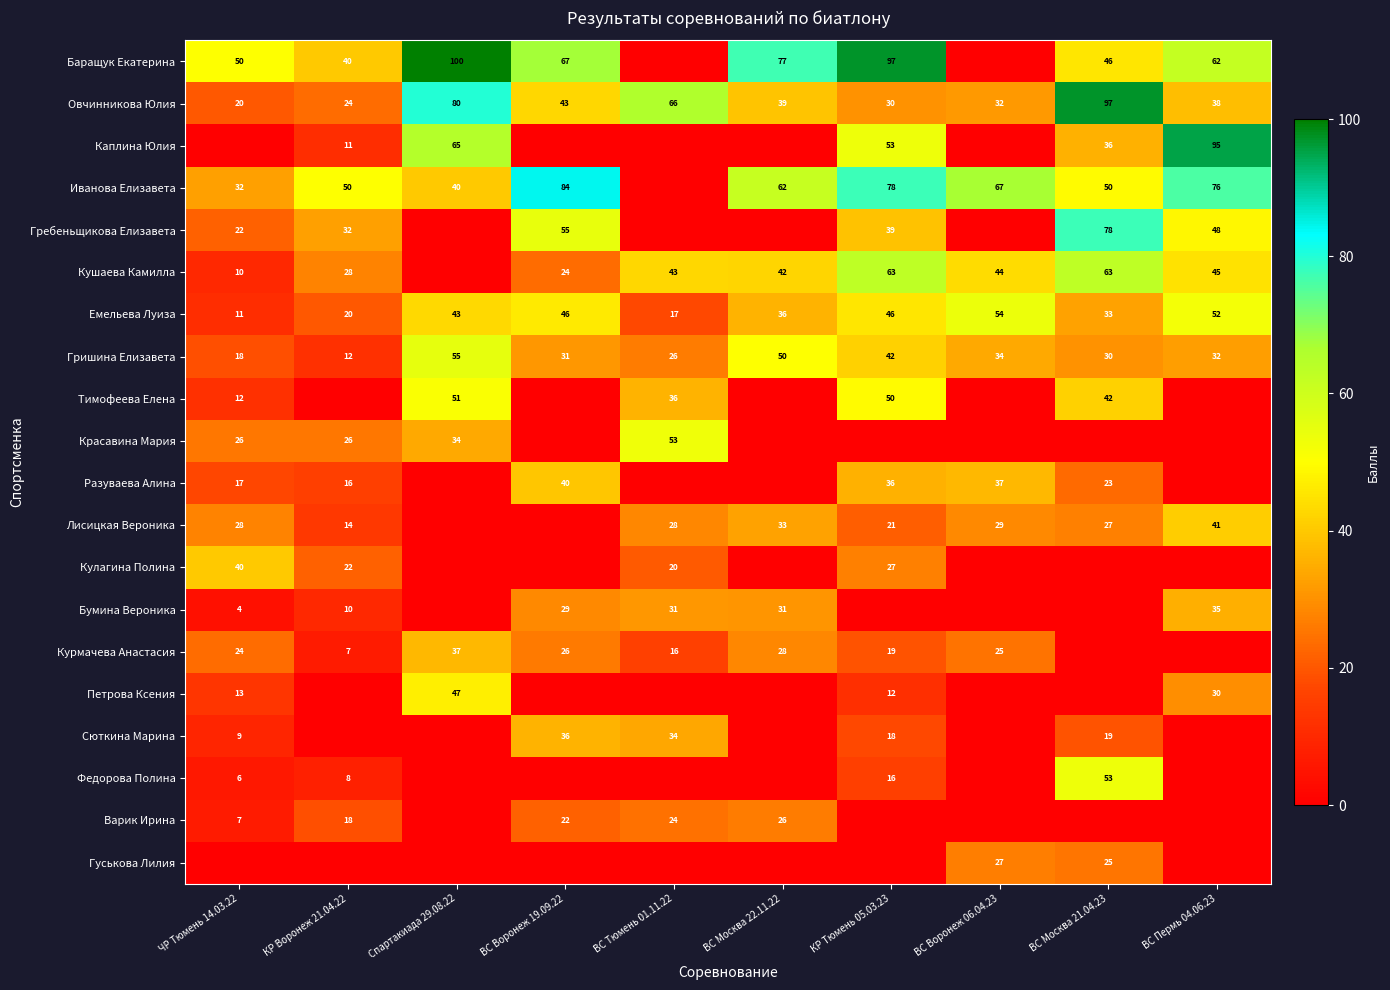

How many data points in Овчинникова Юлия are above 39?

5